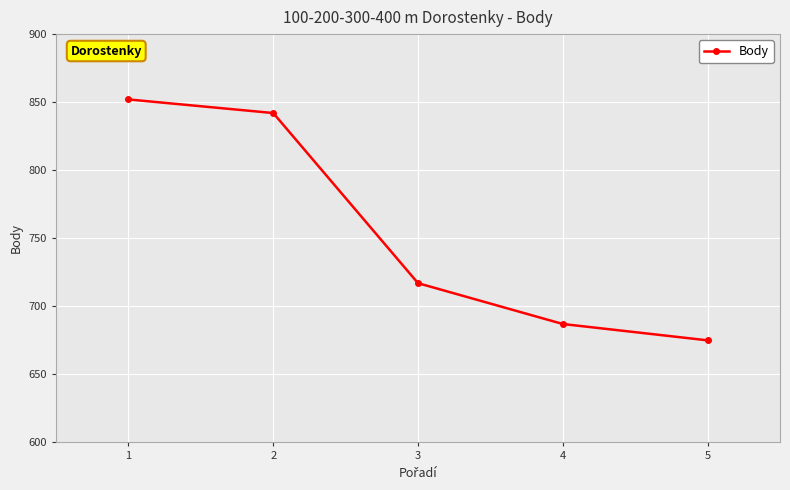

What is the difference between the maximum and minimum values?

177